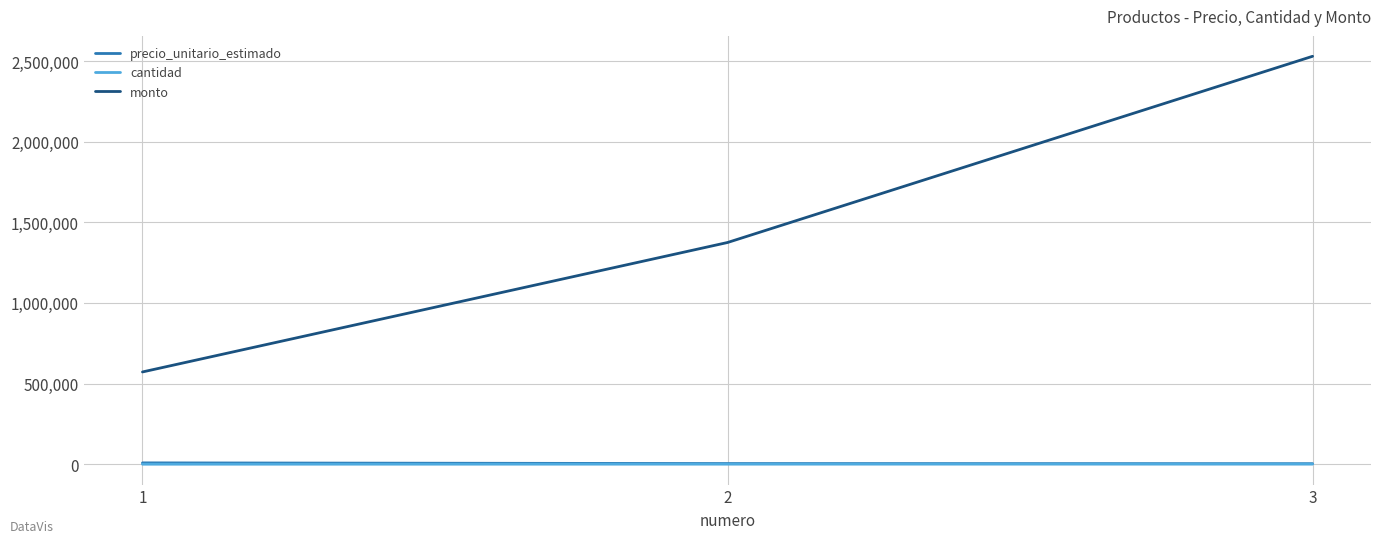

Where does the precio_unitario_estimado series first go above 3928?

1